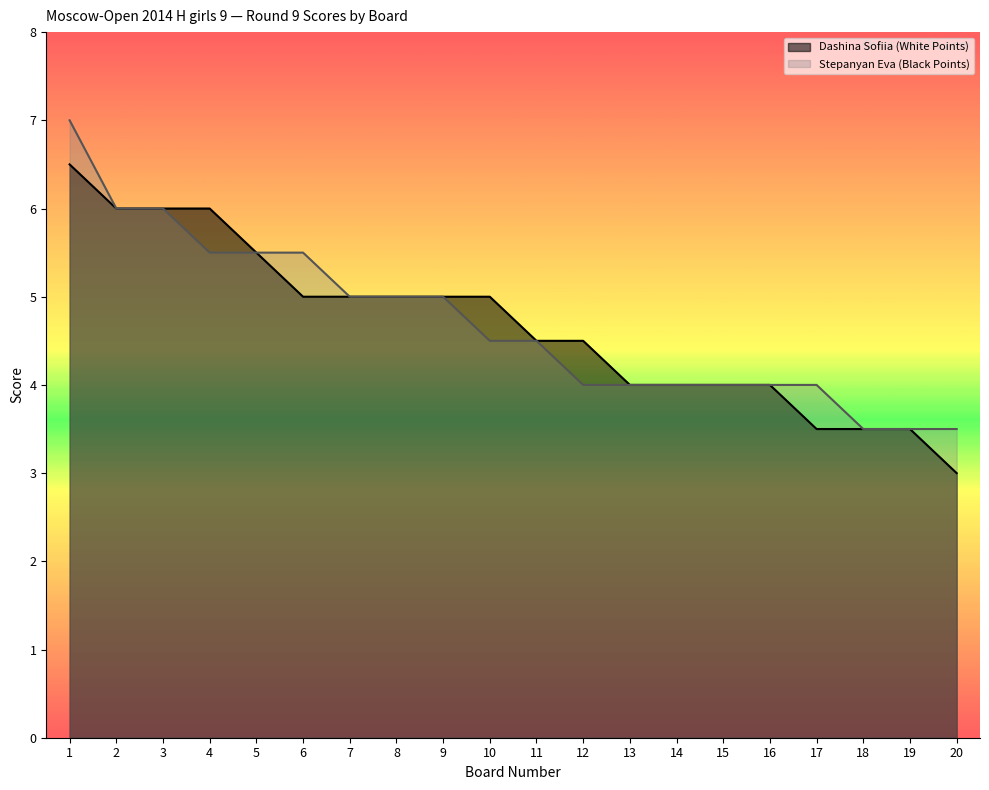

What is the minimum value shown in the chart?

3.0